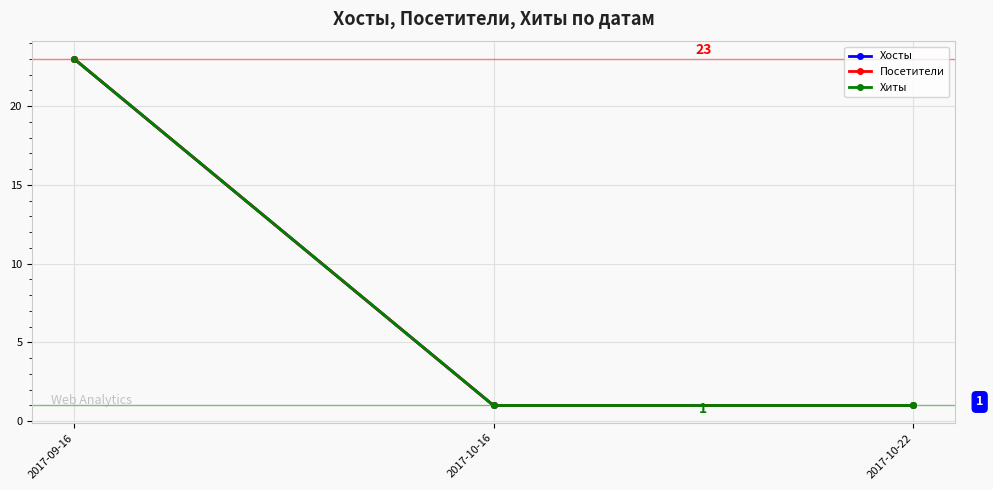

The Хиты series shows 2 at 2017-10-16. True or false?

False